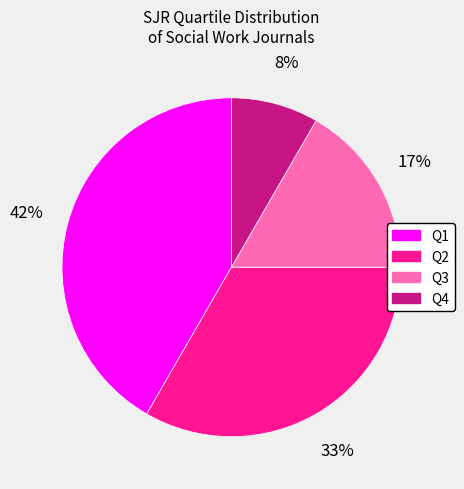

To the nearest percent, what is the combined percentage of Q4 and Q1?

50%